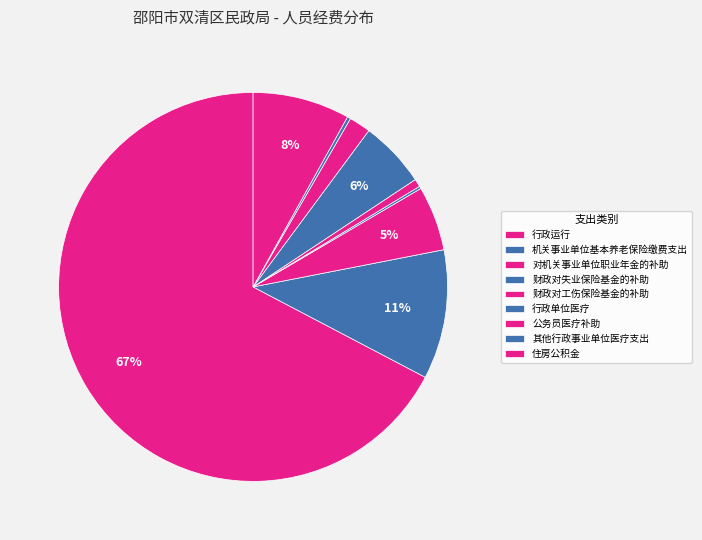

How many segments does this pie chart have?

9